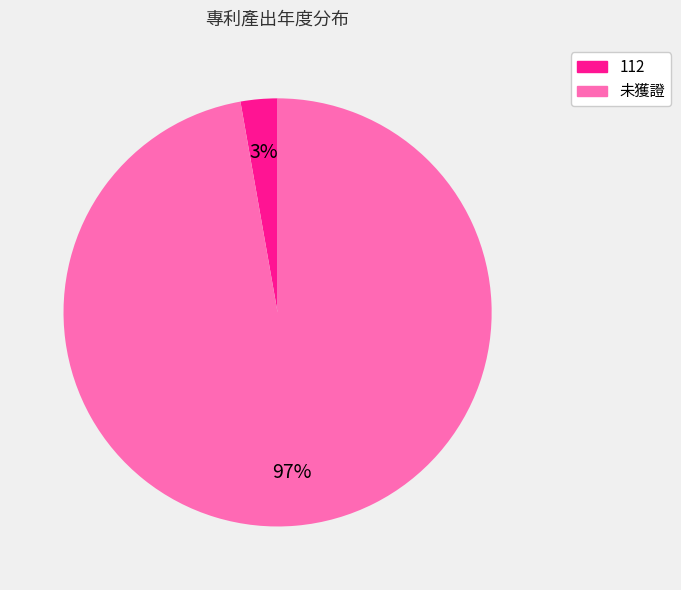

What percentage is the 未獲證 slice, to the nearest percent?

97%